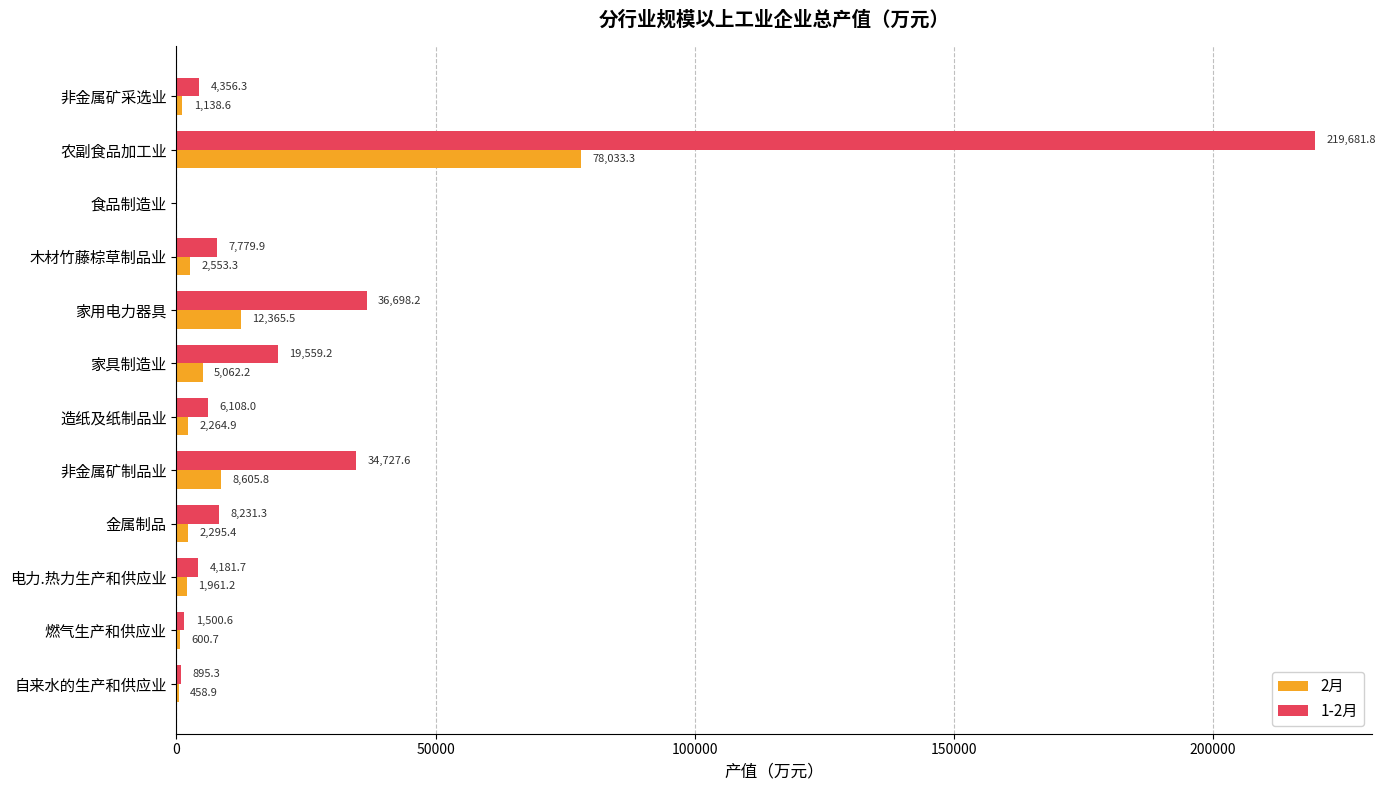

Which series changed the most between 非金属矿采选业 and 食品制造业?

1-2月